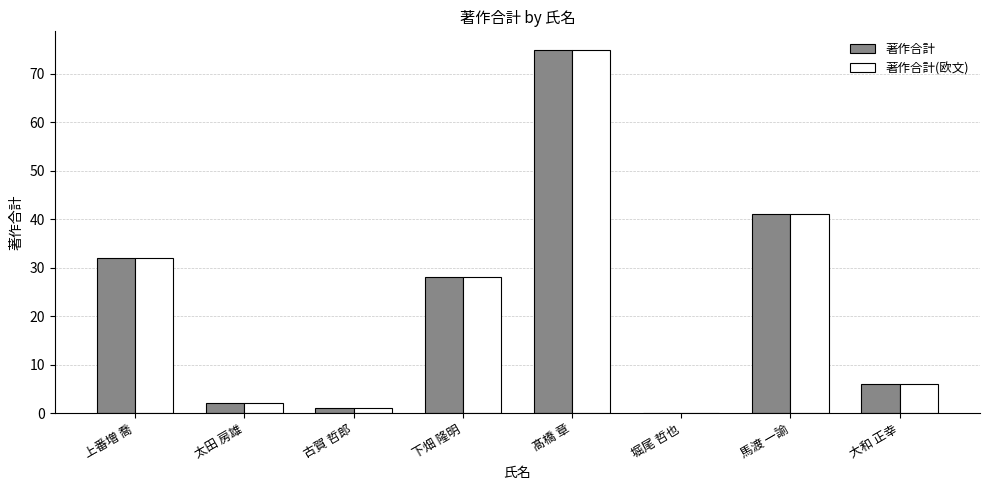

What is the total value across all series at 太田 房雄?

4